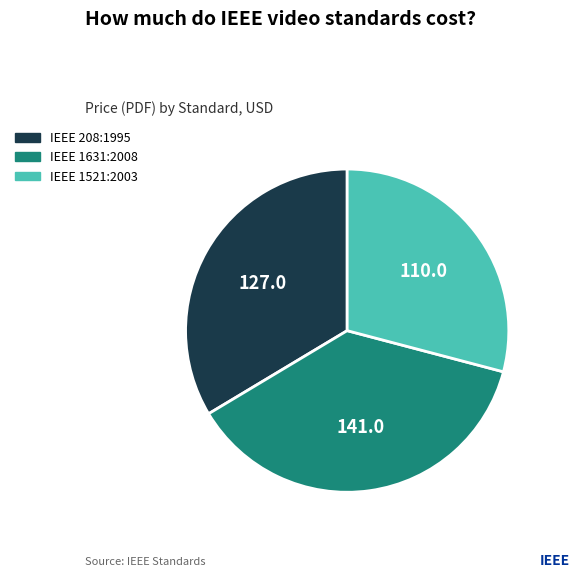

Approximately how many times larger is the value at IEEE 208:1995 compared to IEEE 1631:2008?

0.9